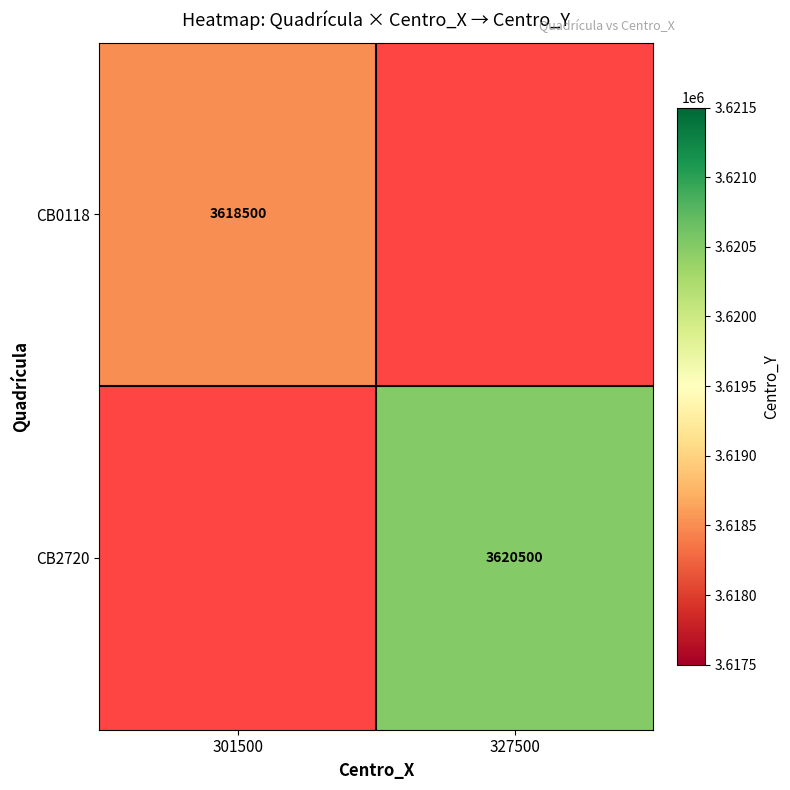

Is it true that CB2720 equals 3620500 at 327500?

True